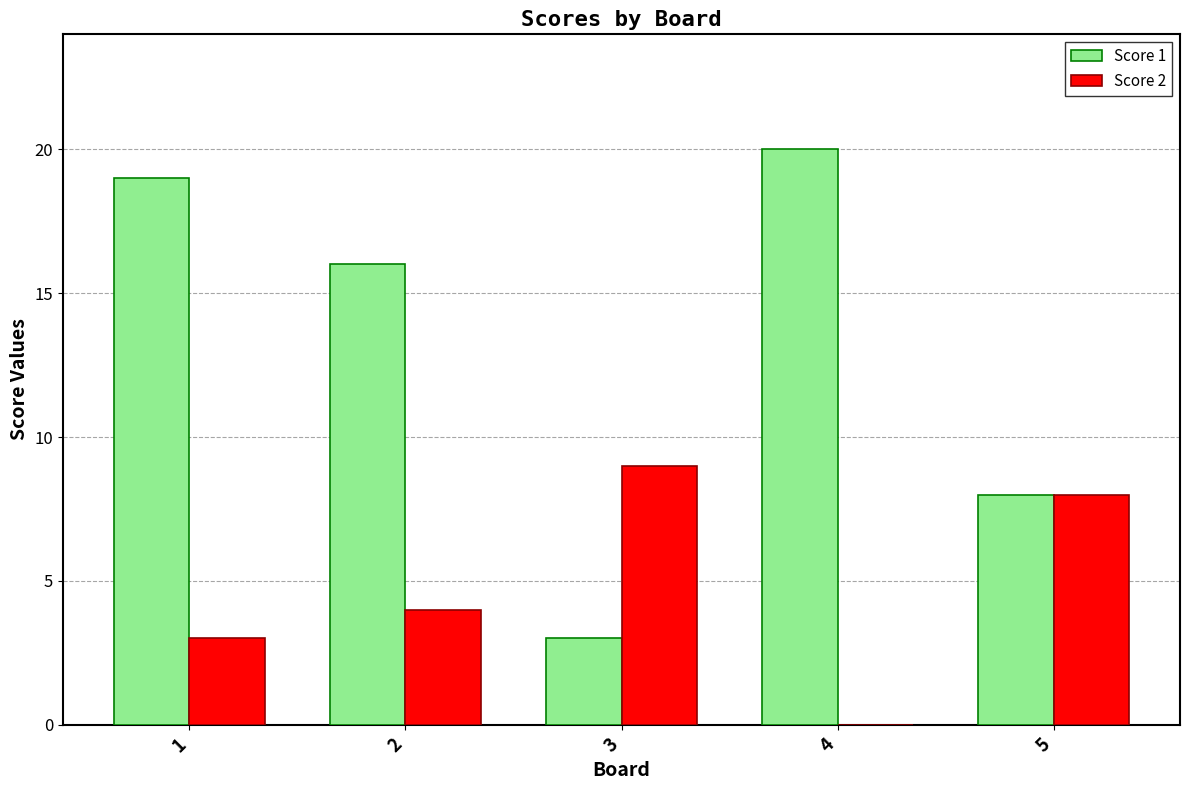

Where is Score 1 nearest to the value 11?

5